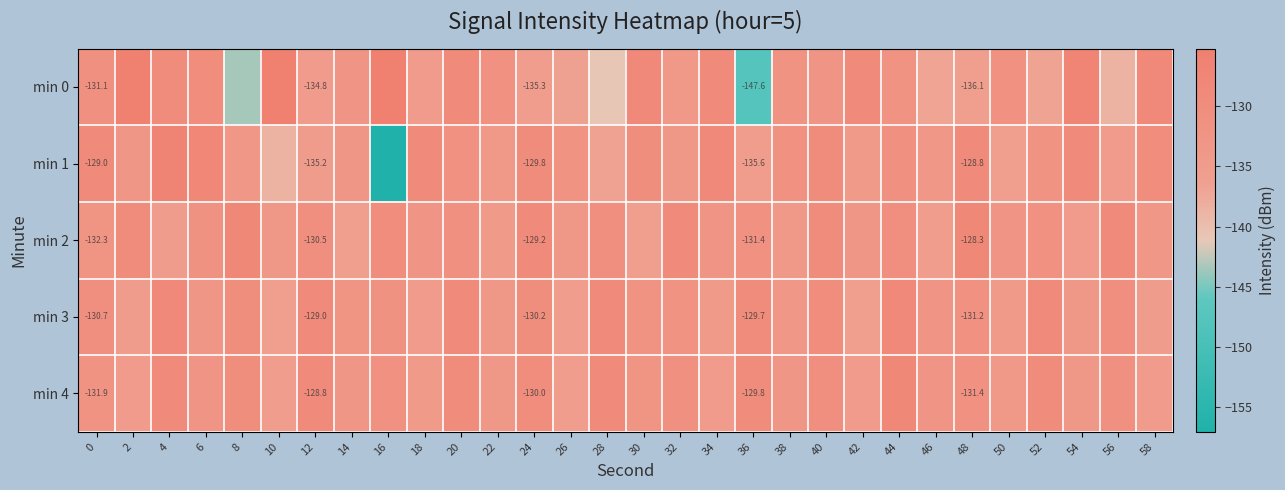

Read the min 2 value at 42.

-133.2